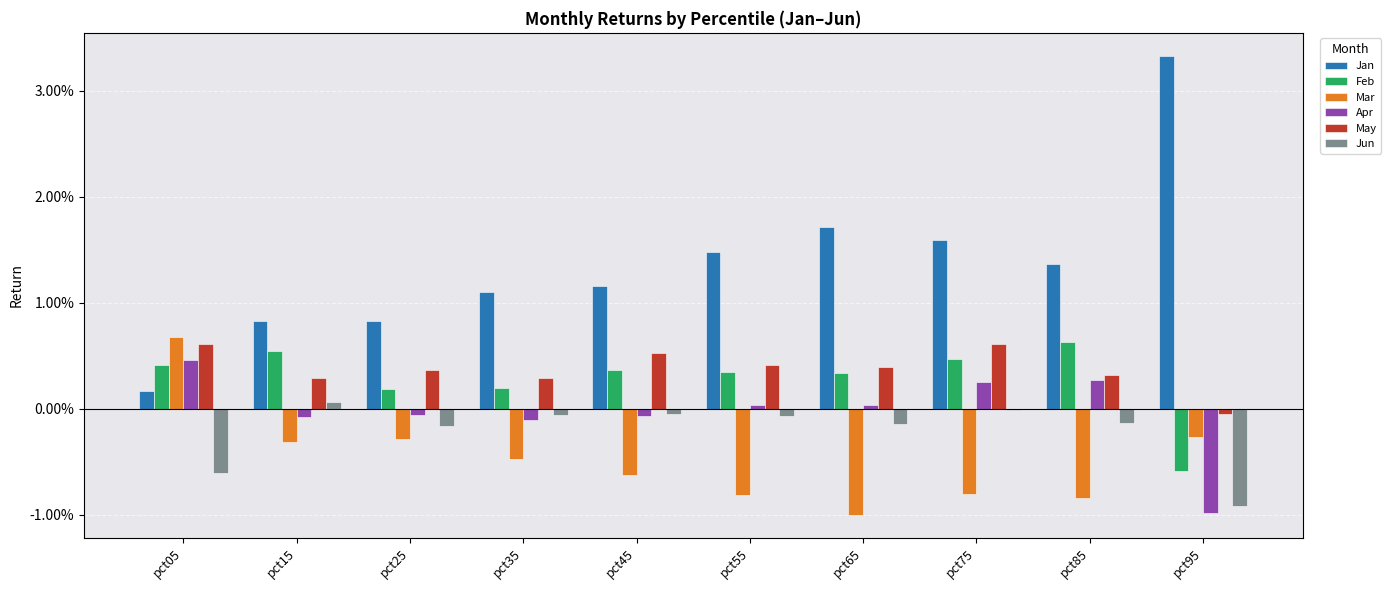

What are all the series names shown in the legend?

Jan, Feb, Mar, Apr, May, Jun